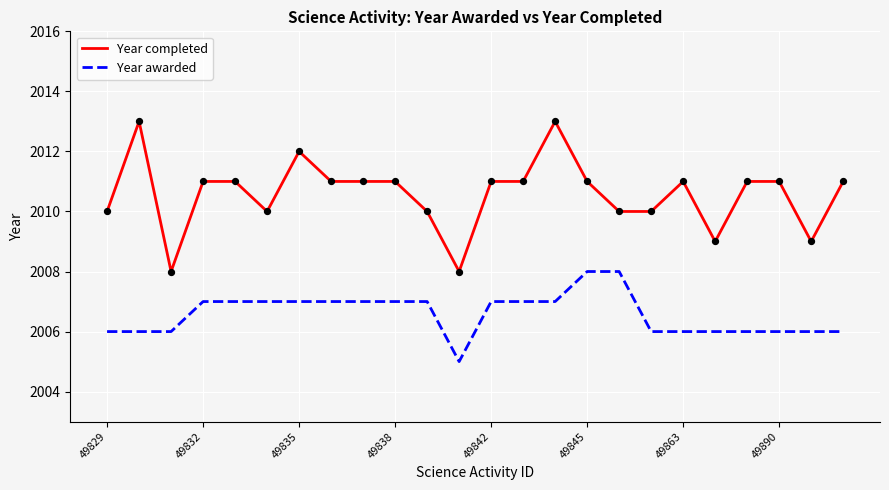

What are all the series names shown in the legend?

Year completed, Year awarded